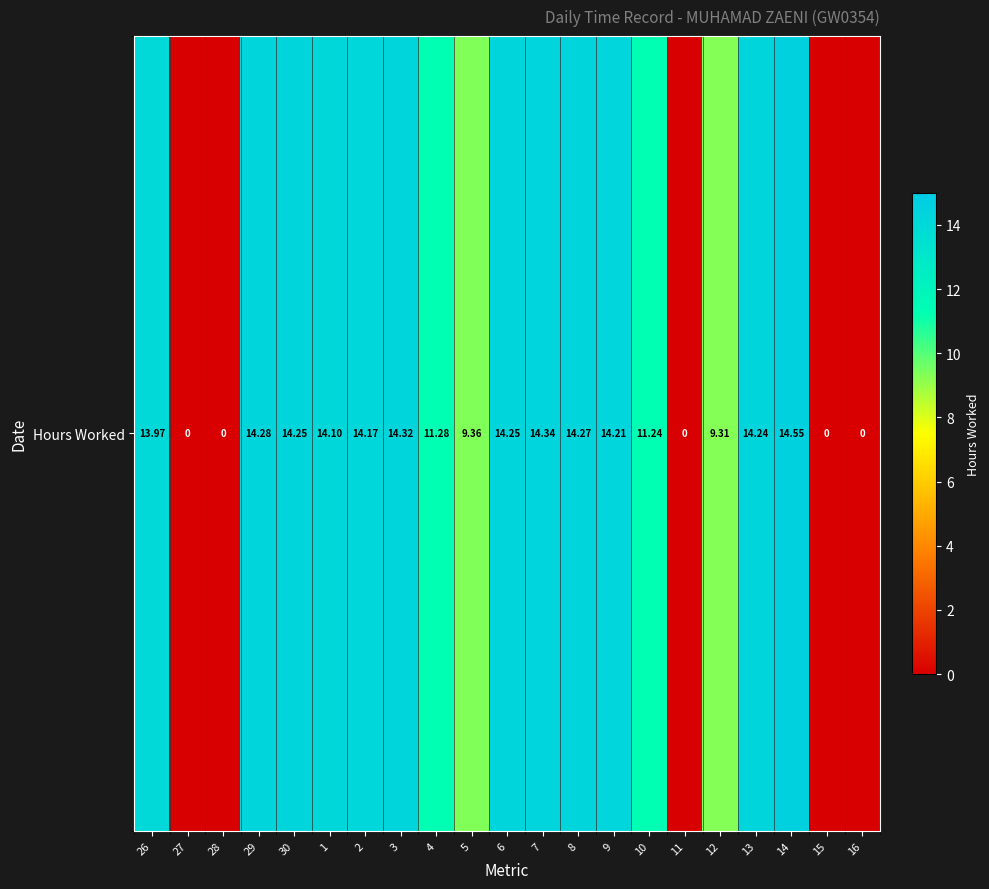

Reading left to right, what are all the values shown in this chart?

14.0	0.0	0.0	14.3	14.2	14.1	14.2	14.3	11.3	9.4	14.2	14.3	14.3	14.2	11.2	0.0	9.3	14.2	14.6	0.0	0.0